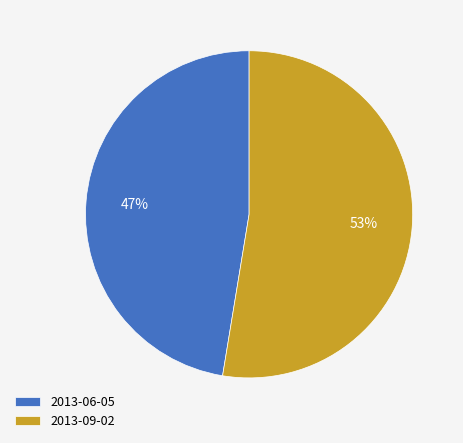

Count the number of slices in the pie.

2